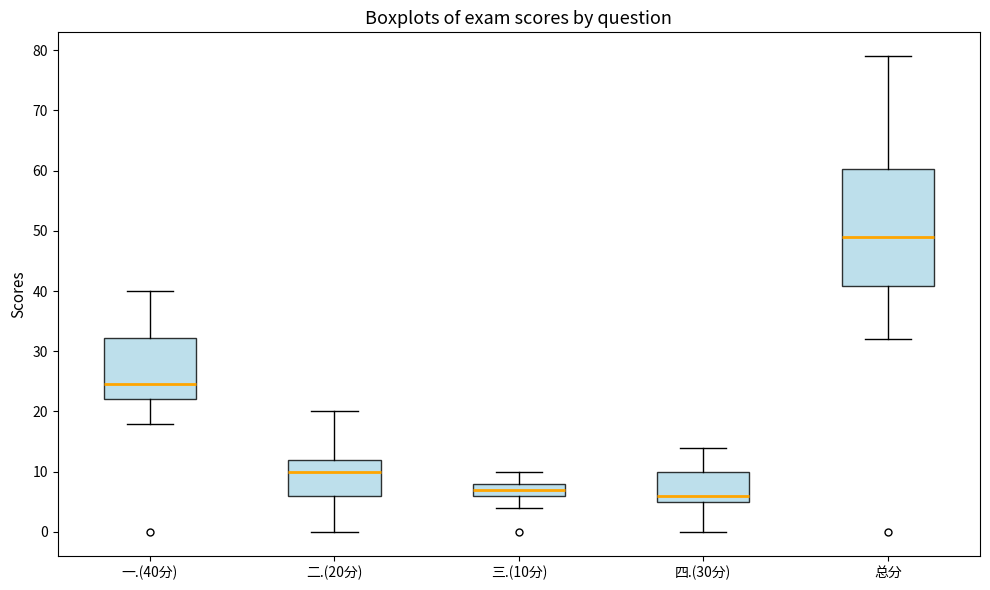

Where does the median line of the box for 一.(40分) sit on the y-axis? The values are not printed on the chart, so give them approximately, as read against the axis.

25